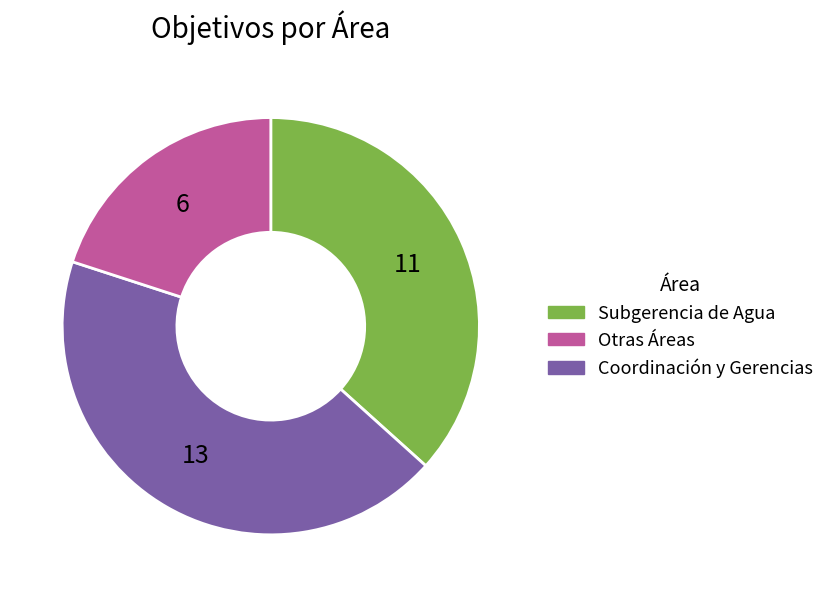

Is there any slice that represents more than half of the pie?

No